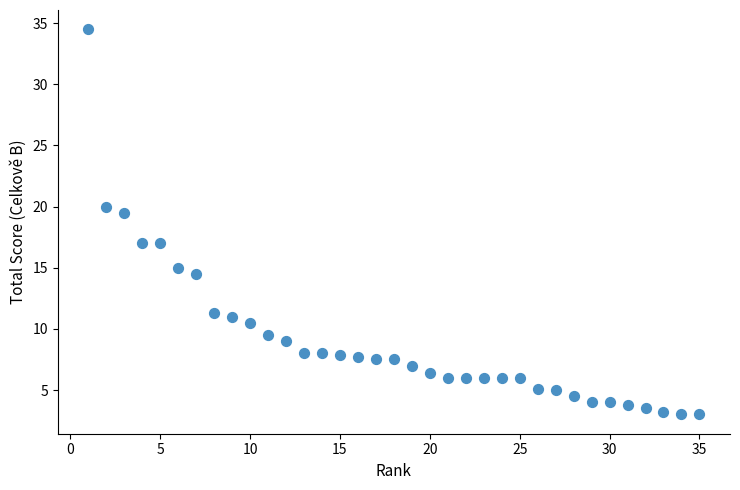

What is the range of X values (max minus min)?

34.0